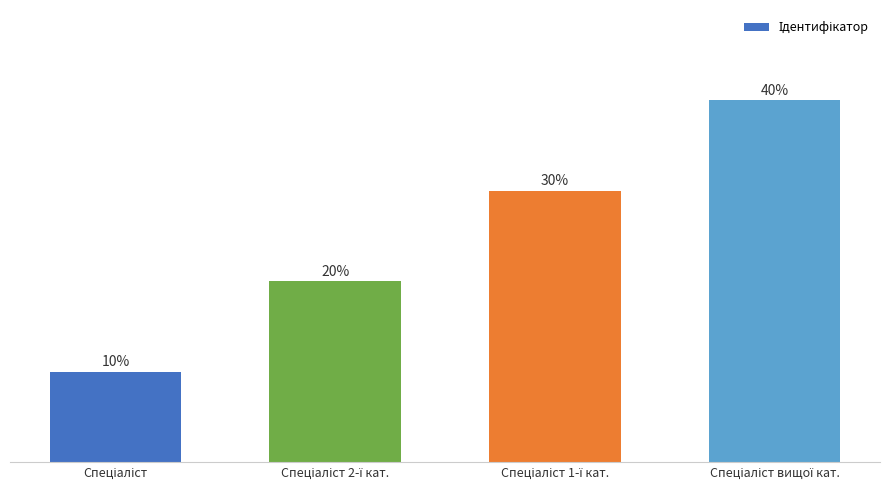

What is the average value?

25